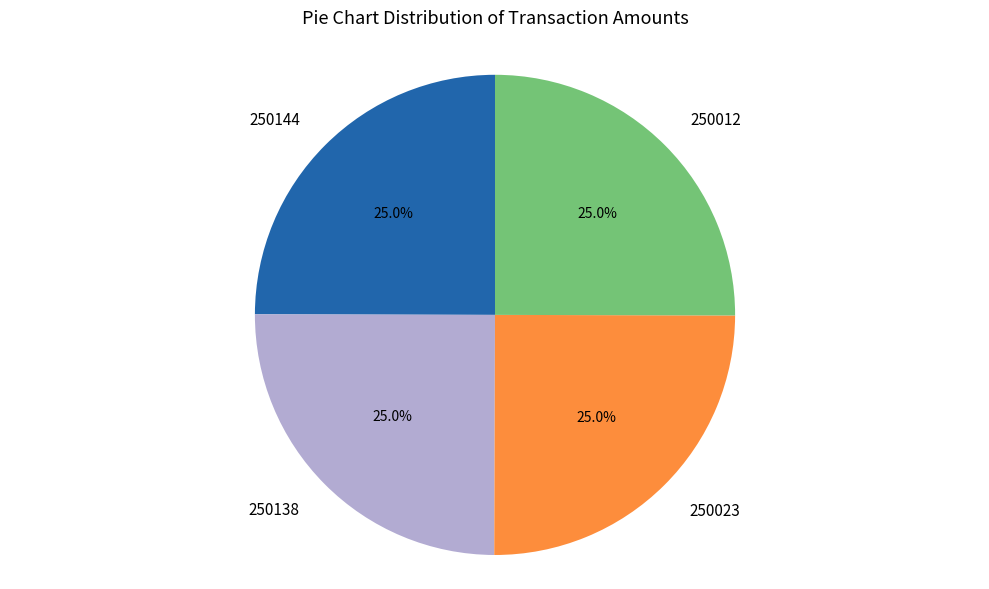

To the nearest percent, what percentage of the pie is 250012?

25%